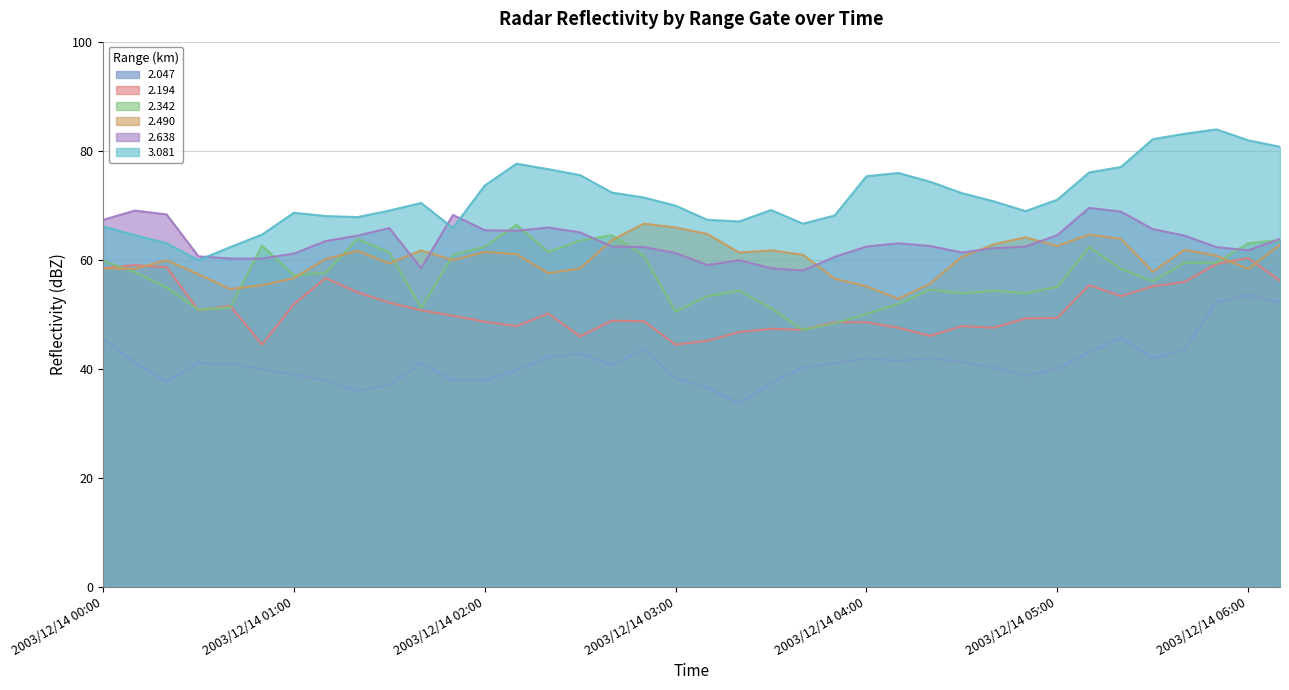

Does the chart have visible grid lines?

Yes